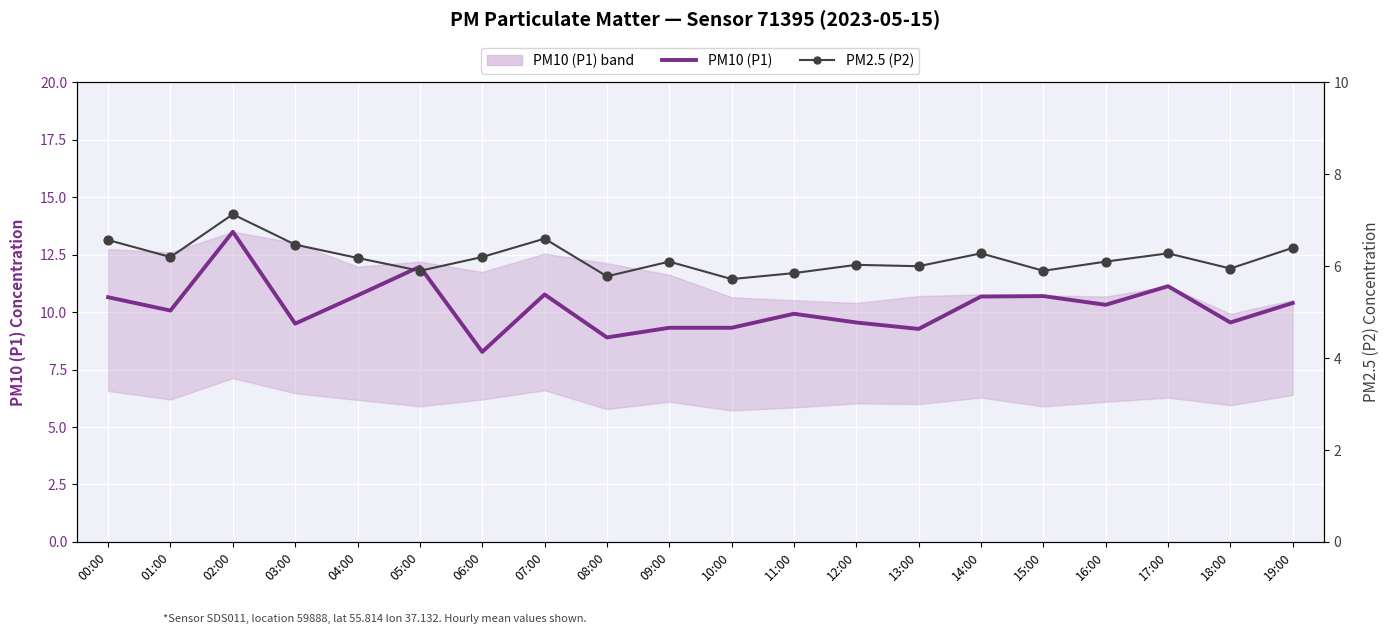

At which category is the sum across all series the highest?

02:00